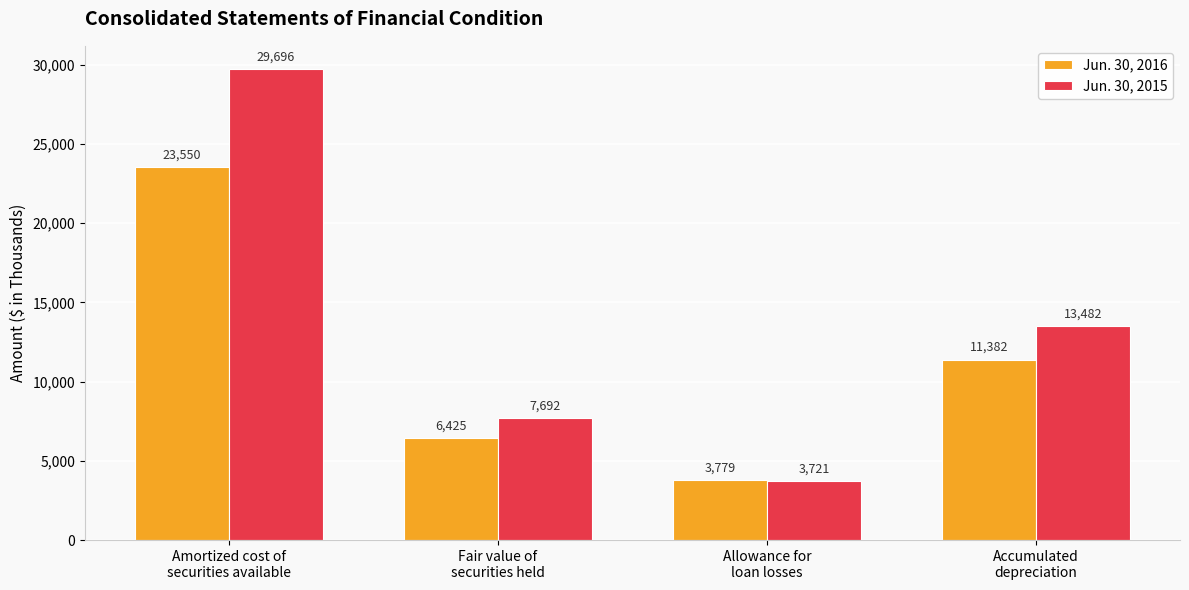

How many Jun. 30, 2016 values are between 6425 and 23550?

3